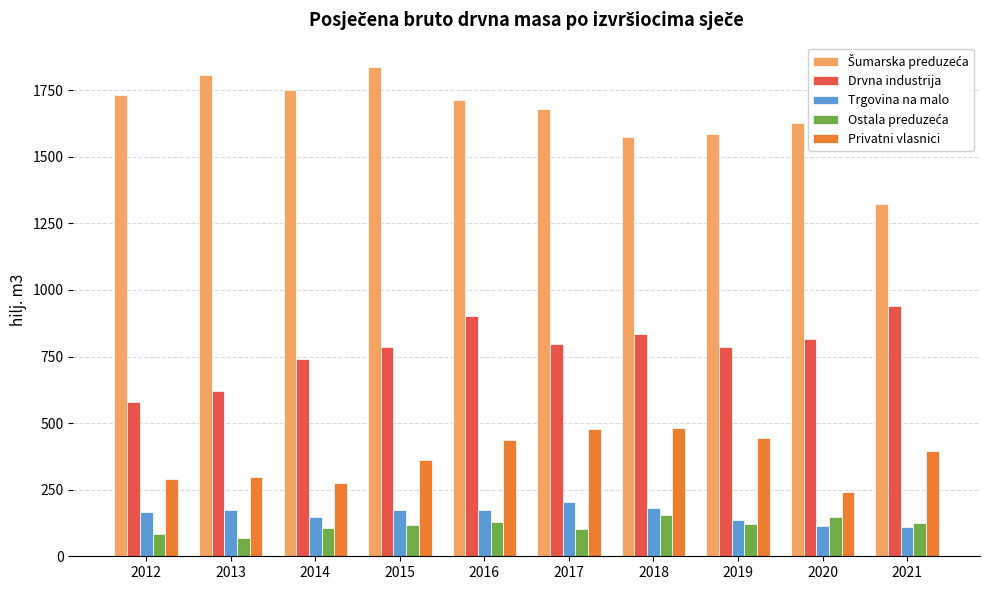

At which category is the sum across all series the highest?

2016